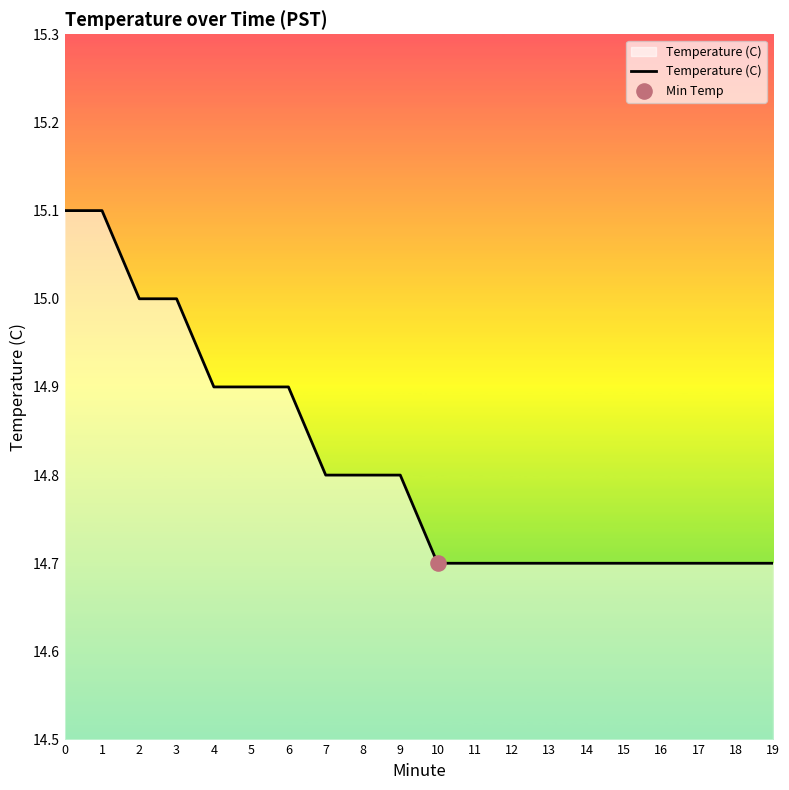

What is the ratio of the value at 13 to the value at 11?

1.0